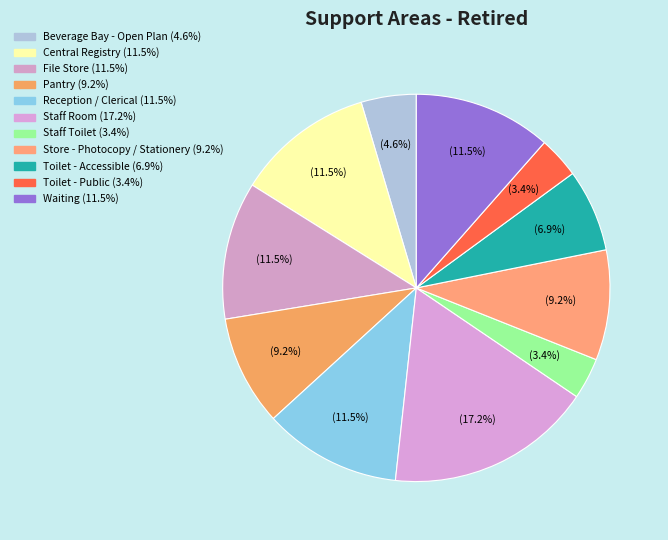

How many segments does this pie chart have?

11